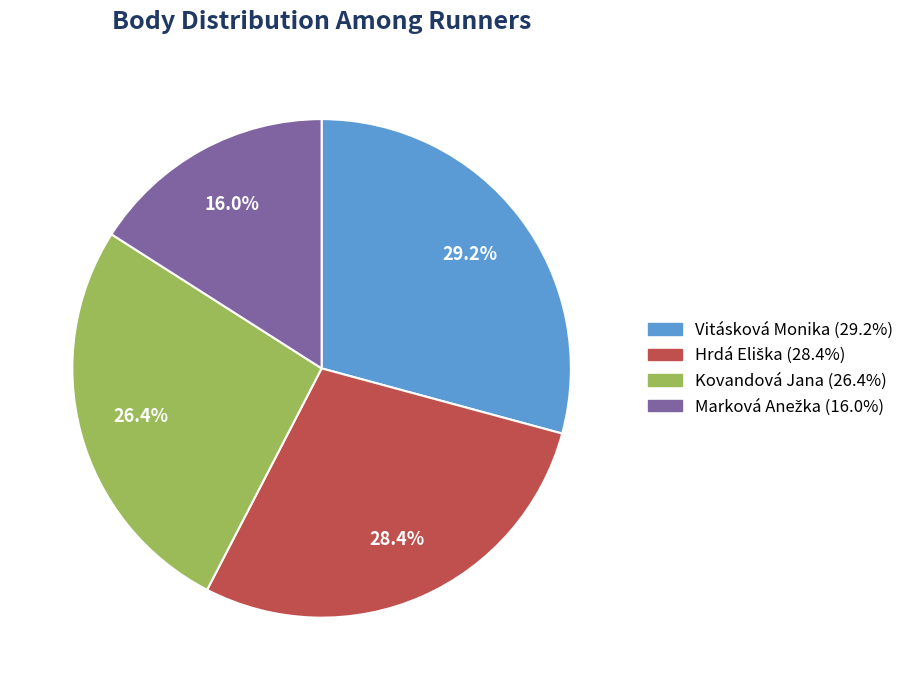

Does any single category account for the majority?

No